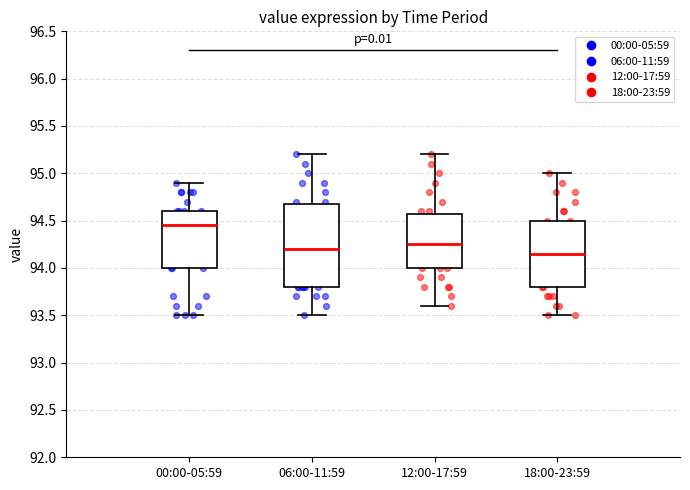

Reading left to right, transcribe this box plot: for each box, give where its median line is, the range the box spans, and where its two whiskers end, as read against the y-axis. The values are not printed on the chart, so give them approximately, as read against the axis.

00:00-05:59: median 94.45, box 94.00 to 94.60, whiskers 93.50 to 94.90
06:00-11:59: median 94.20, box 93.80 to 94.70, whiskers 93.50 to 95.20
12:00-17:59: median 94.25, box 94.00 to 94.60, whiskers 93.60 to 95.20
18:00-23:59: median 94.15, box 93.80 to 94.50, whiskers 93.50 to 95.00